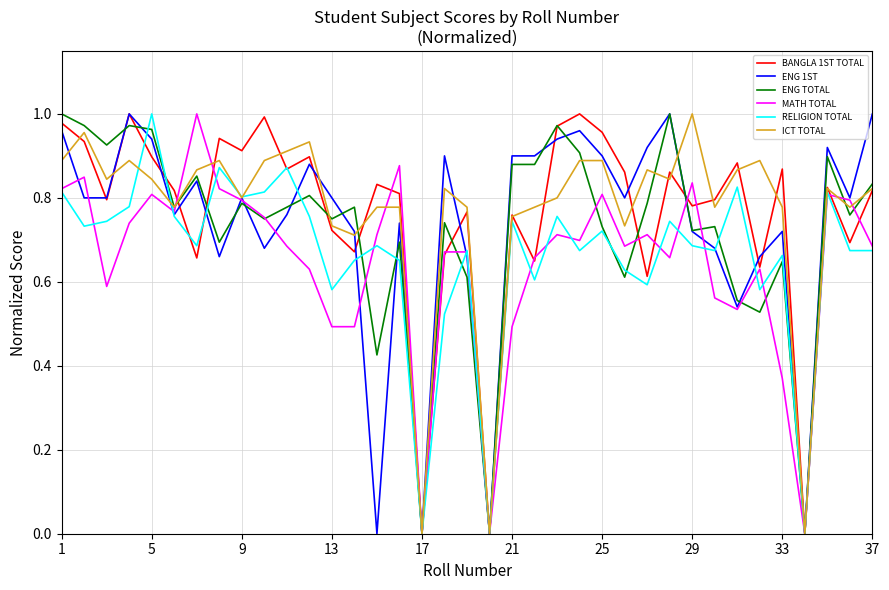

Is it true that MATH TOTAL equals 0.7 at 21?

False